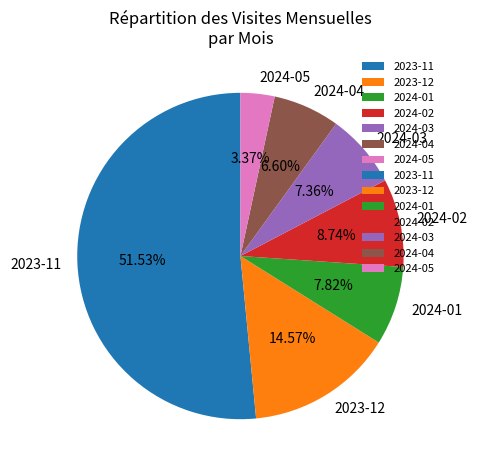

Is there a majority slice in this chart?

Yes